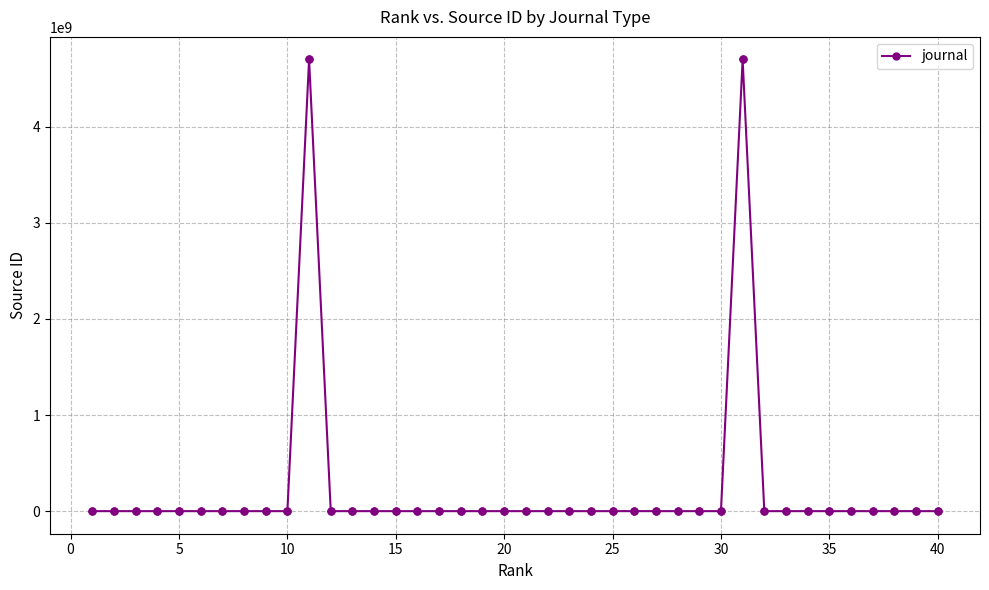

What is the average value?

235033073